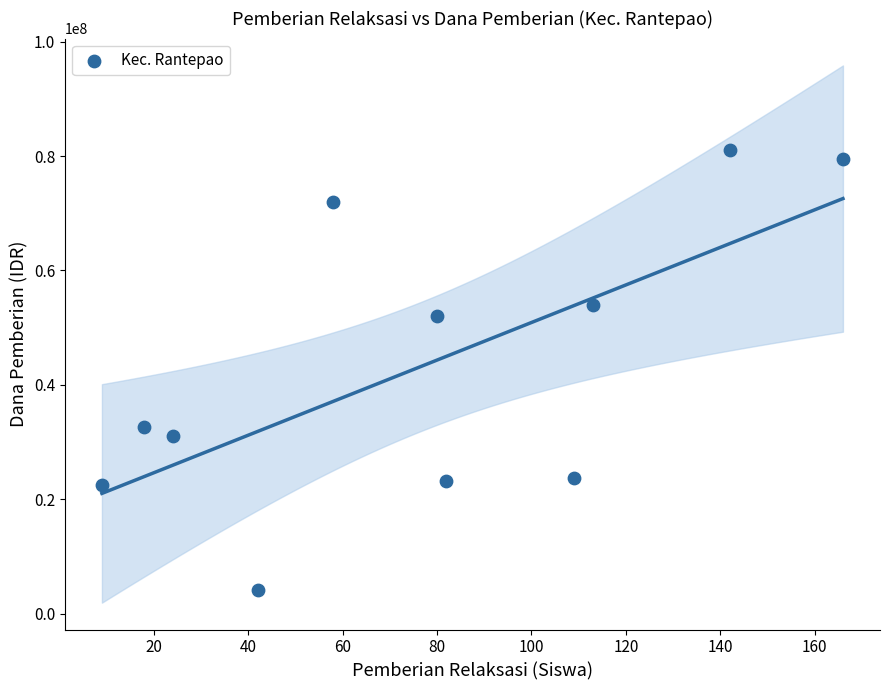

What is the range of Y values (max minus min)?

76950000